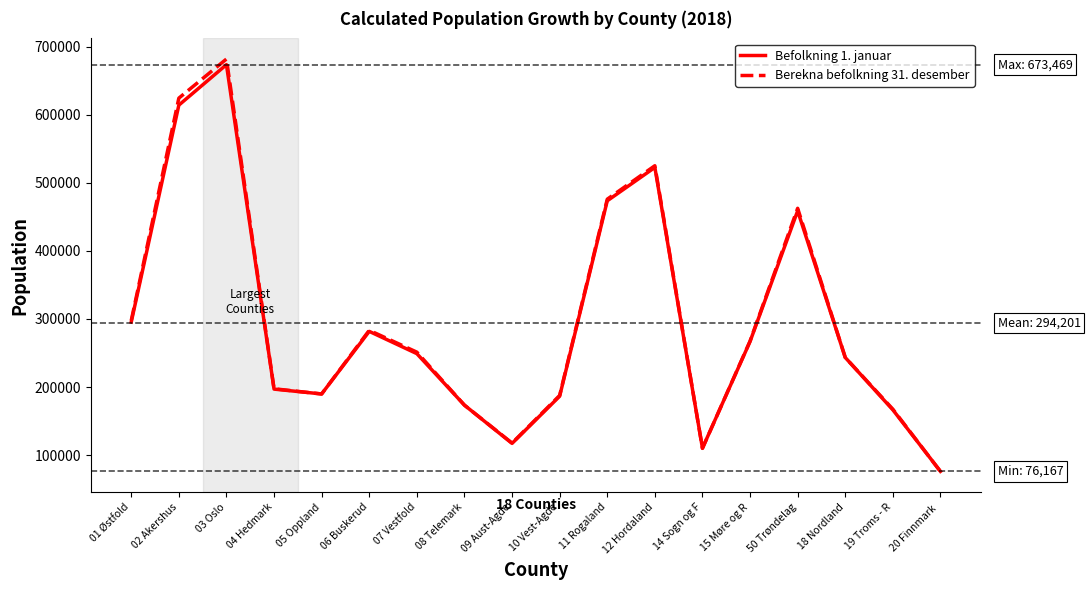

Which label corresponds to the largest value in the chart?

03 Oslo